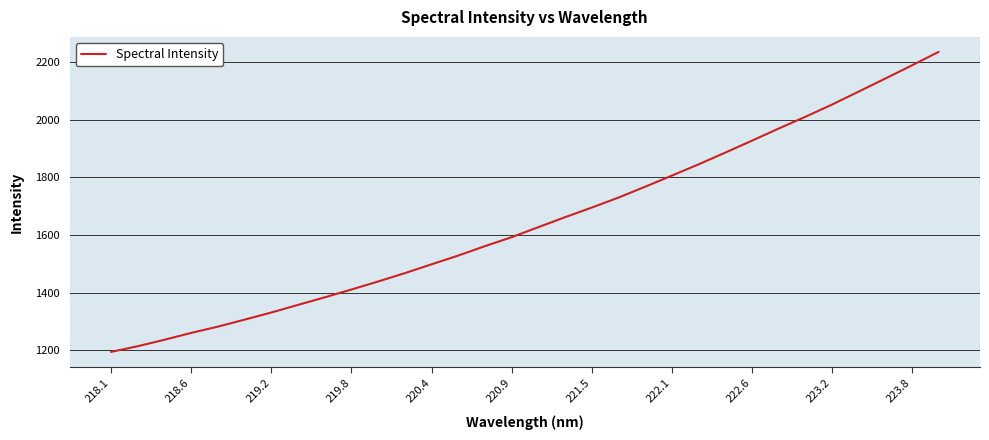

What is the minimum value shown in the chart?

1193.8